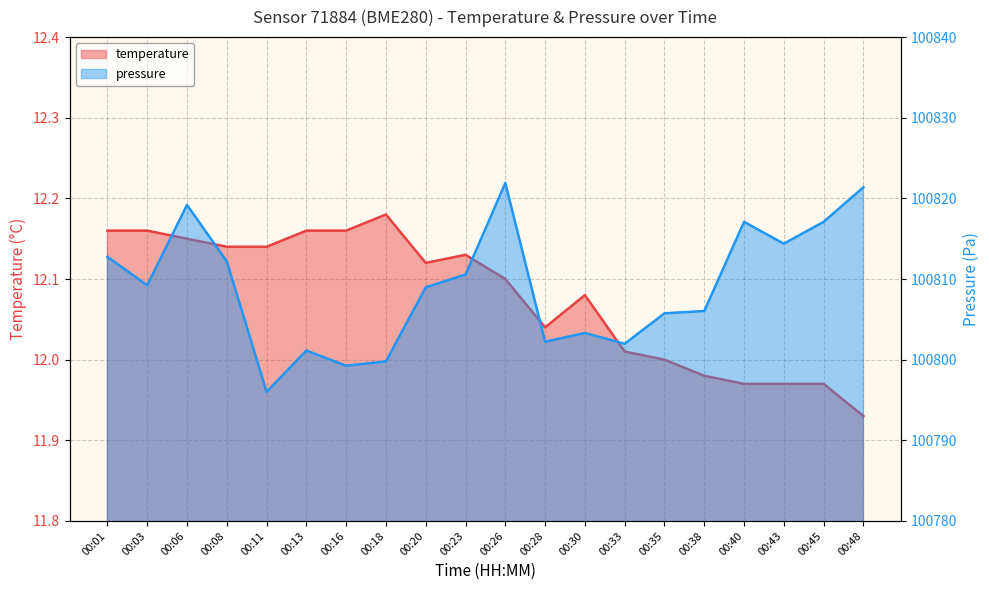

The temperature series shows 12.0 at 00:38. True or false?

True